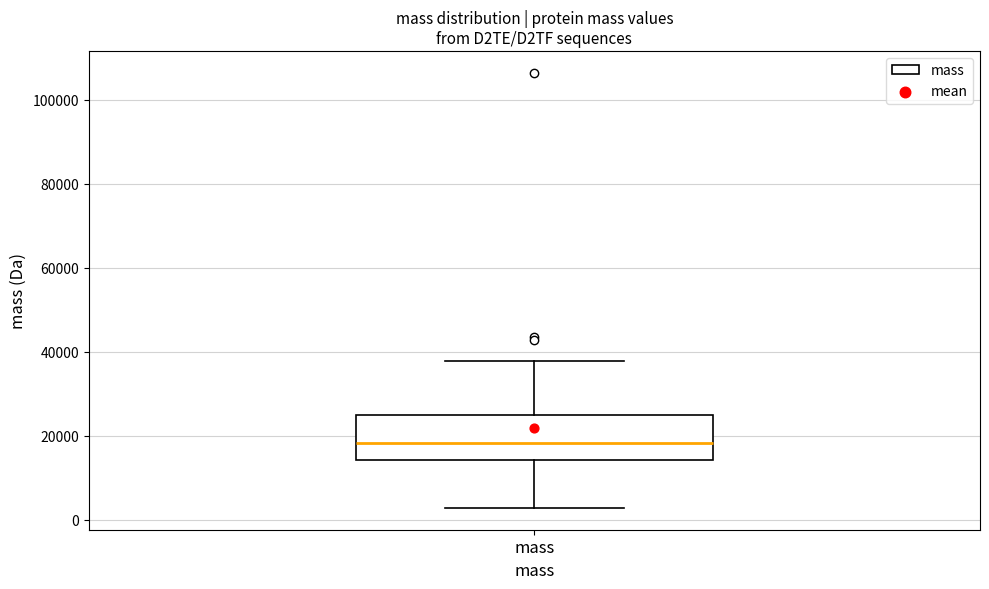

Where is the lower edge of the box for mass on the y-axis? The values are not printed on the chart, so give them approximately, as read against the axis.

14000